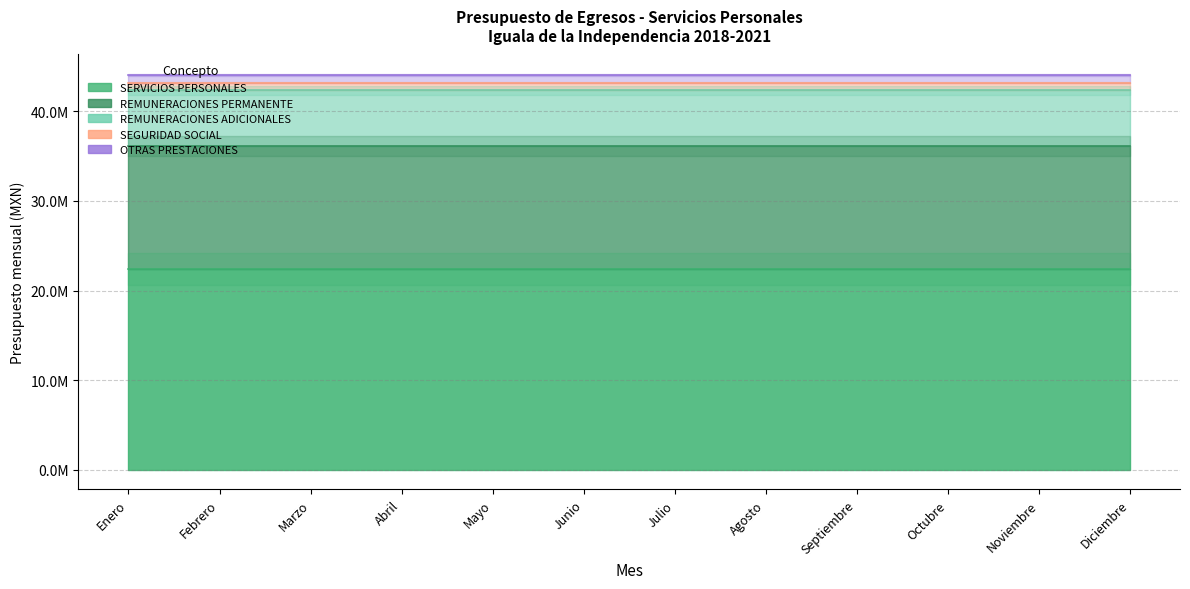

True or false: REMUNERACIONES ADICIONALES has a value of 23445084.9 at Octubre.

False